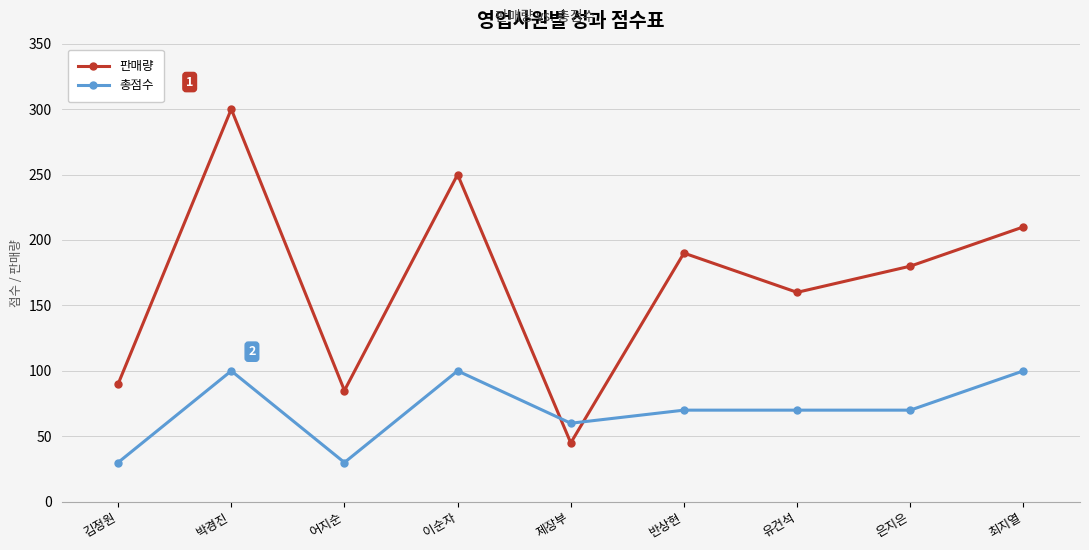

Reading left to right, what are all the values shown in this chart?

판매량: 김정원=90	박경진=300	어지순=85	이순자=250	제장부=45	반상현=190	유건석=160	은지은=180	최지열=210
총점수: 김정원=30	박경진=100	어지순=30	이순자=100	제장부=60	반상현=70	유건석=70	은지은=70	최지열=100